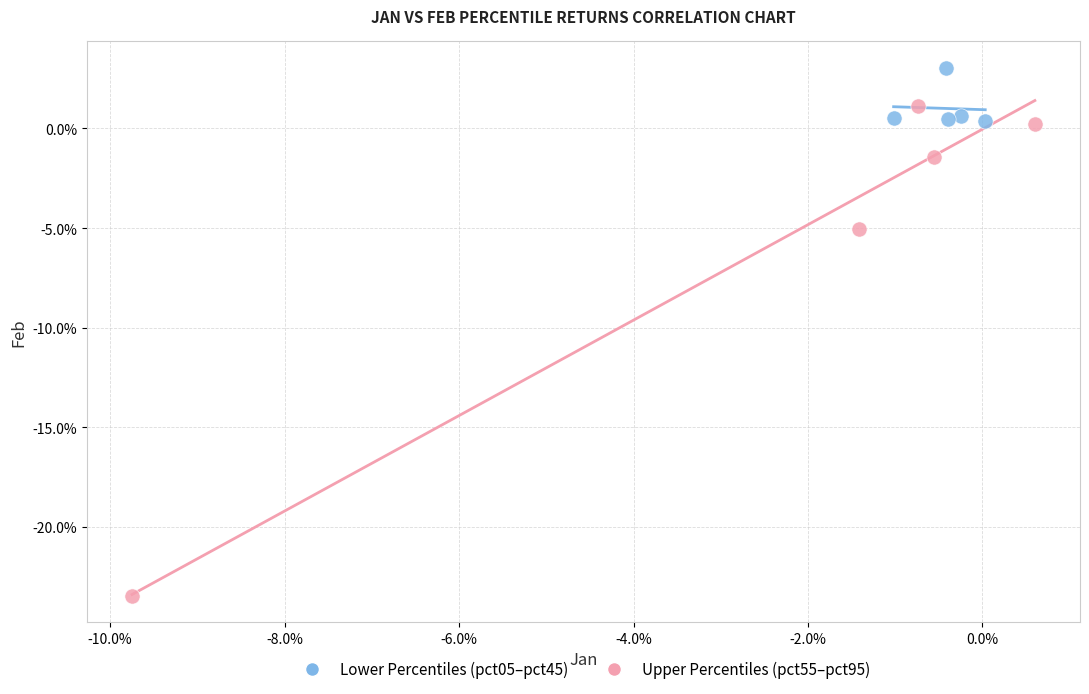

What are all the series names shown in the legend?

Lower Percentiles (pct05–pct45), Upper Percentiles (pct55–pct95)